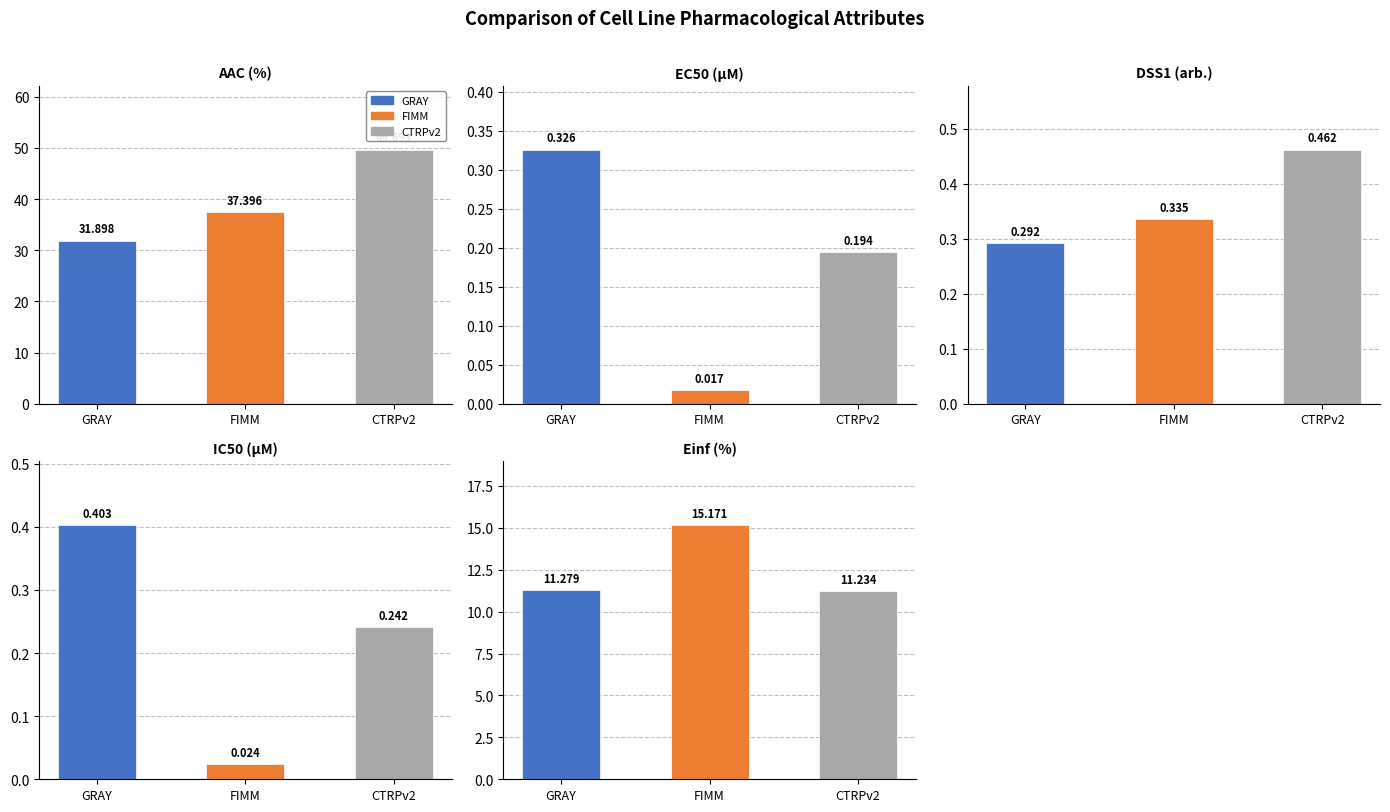

What is the maximum value shown in the chart?

49.7